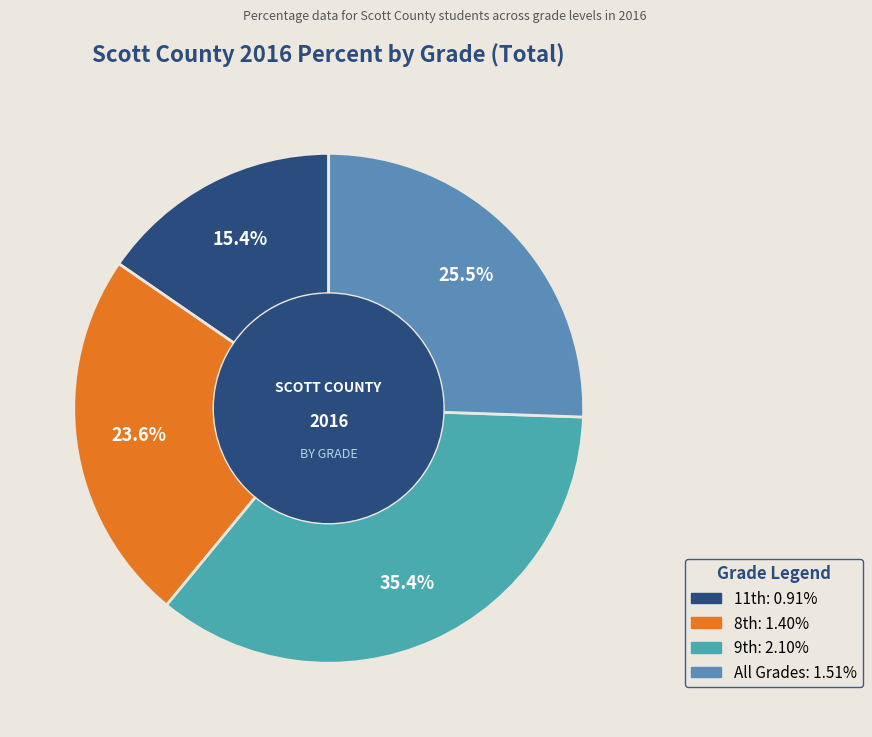

Does any single category account for the majority?

No